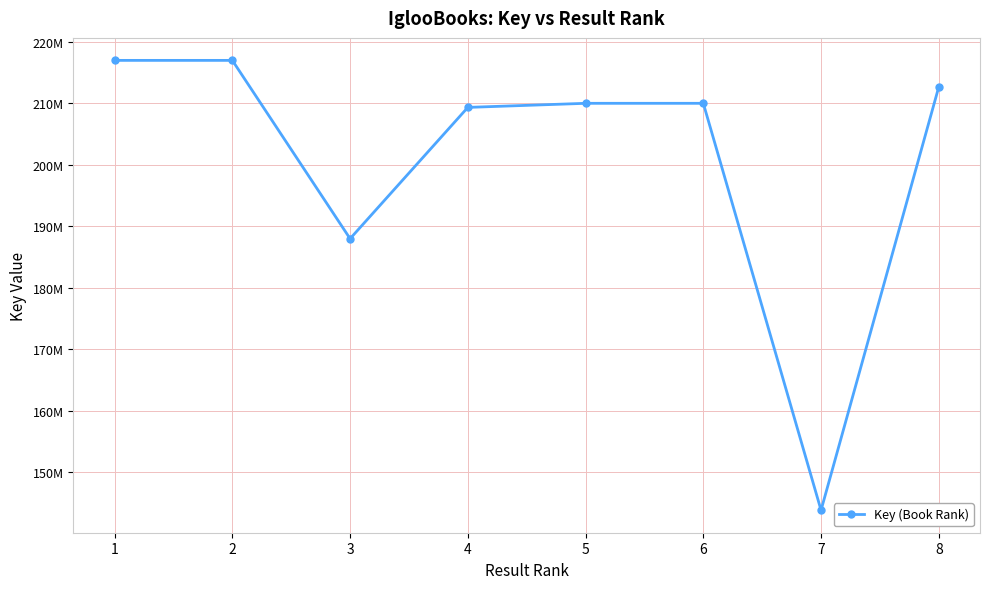

At which category does the data reach its first local peak?

6